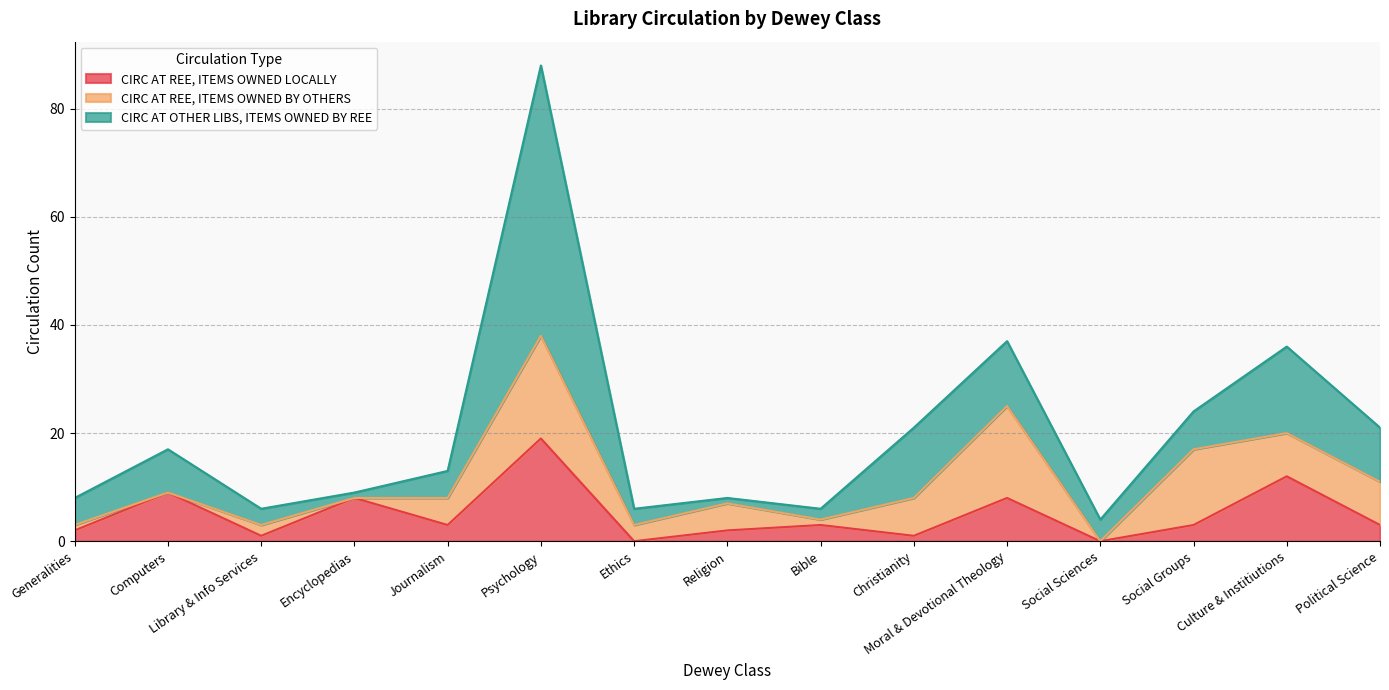

What is the average value of the CIRC AT OTHER LIBS, ITEMS OWNED BY REE series?

9